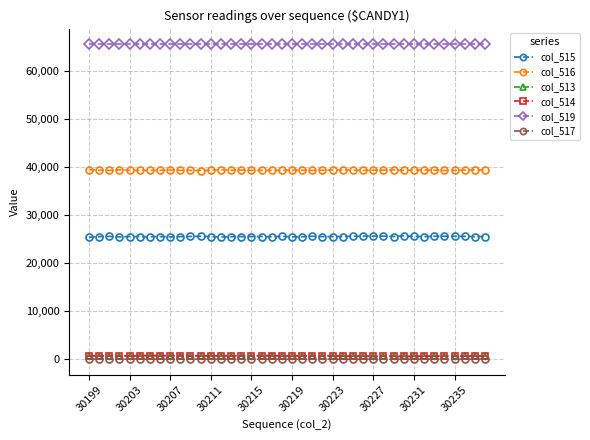

True or false: col_516 and col_513 cross at least once.

False